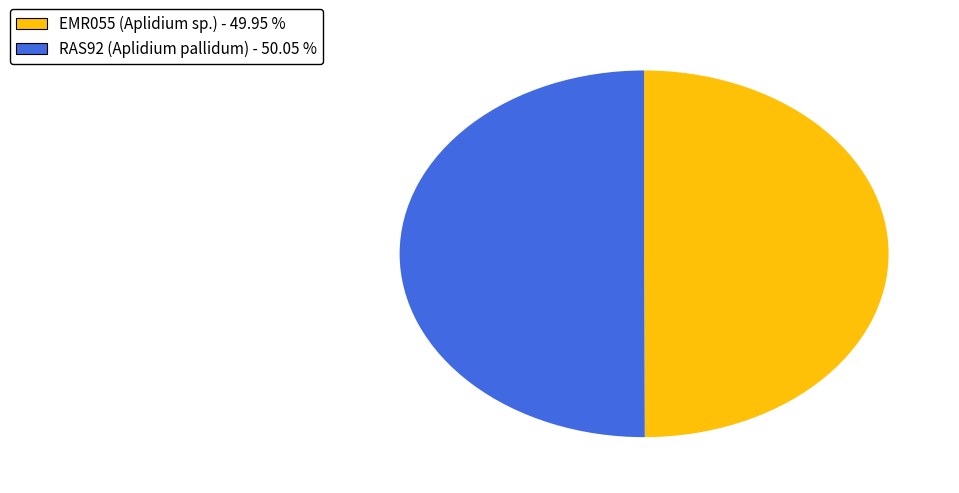

Combined, do RAS92 (Aplidium pallidum) and EMR055 (Aplidium sp.) account for over 50%?

Yes